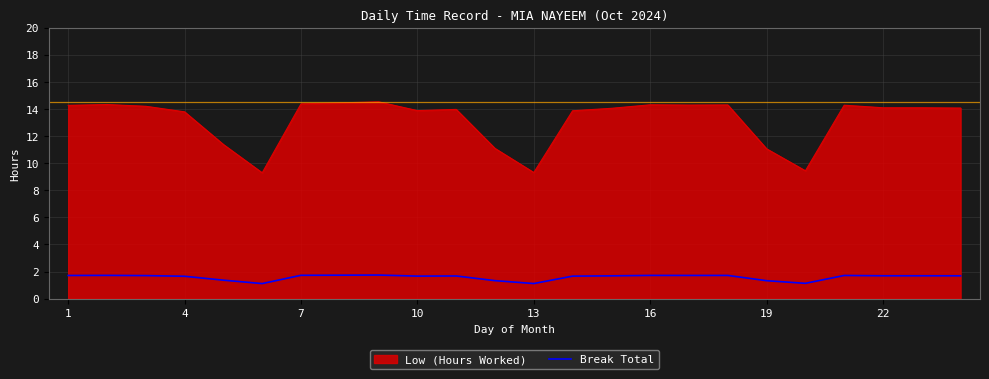

Which series has the widest spread of values?

Low (Hours Worked)